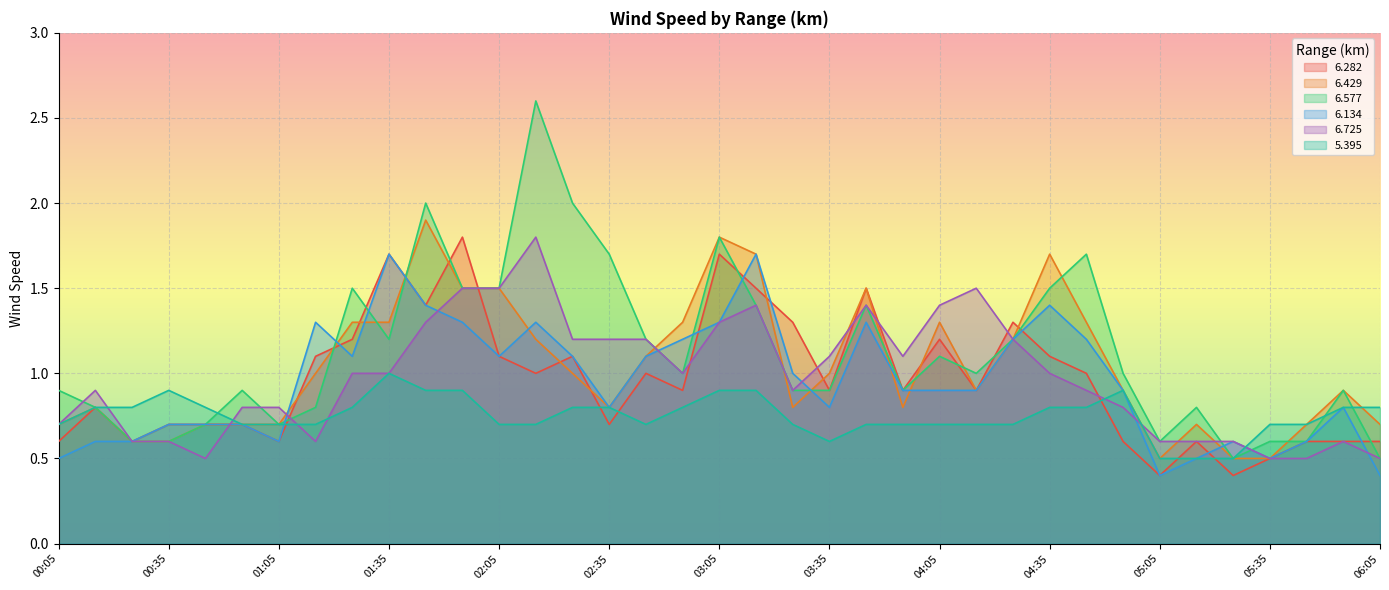

True or false: 6.725 has more than 0 interior local peaks.

True